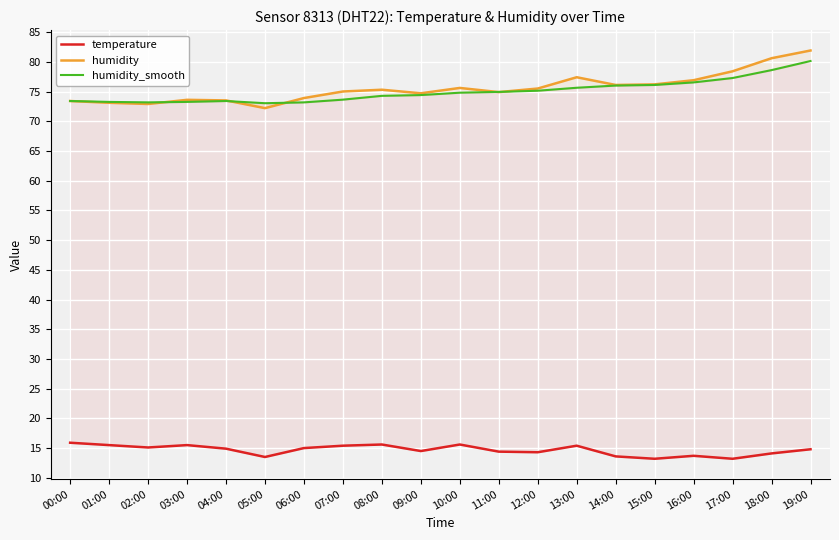

Is the value of temperature at 11:00 greater than the value of humidity at 08:00?

No